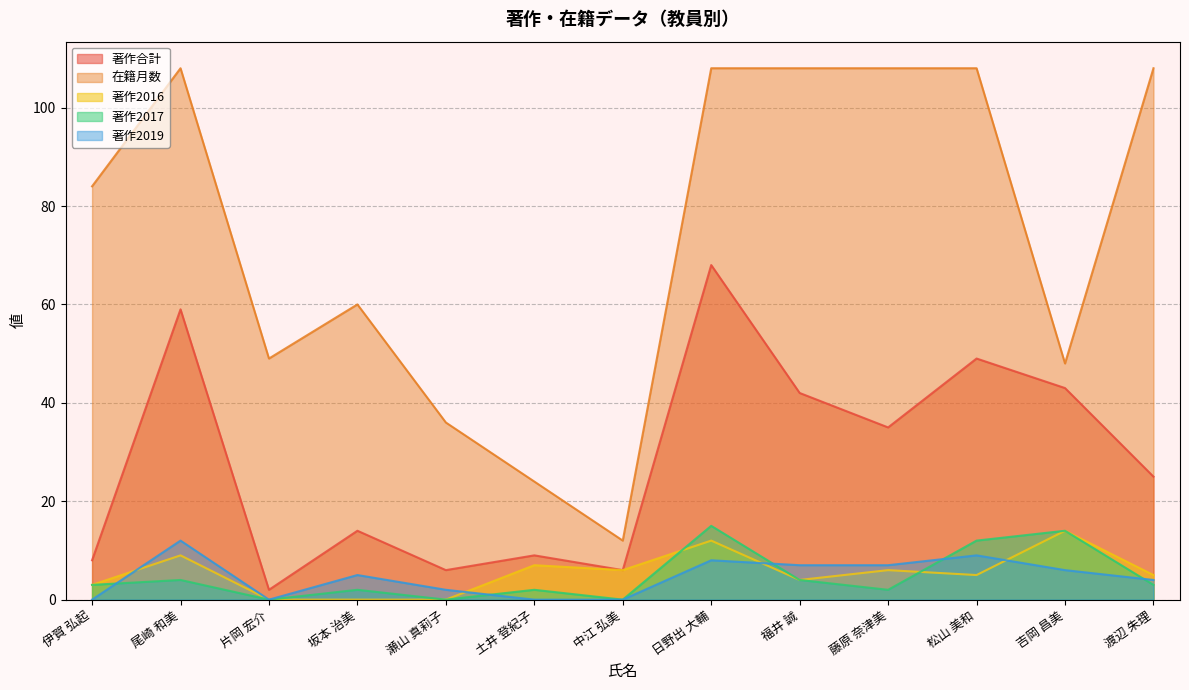

What is the sum of the 著作2019 values at 日野出 大輔 and 福井 誠?

15